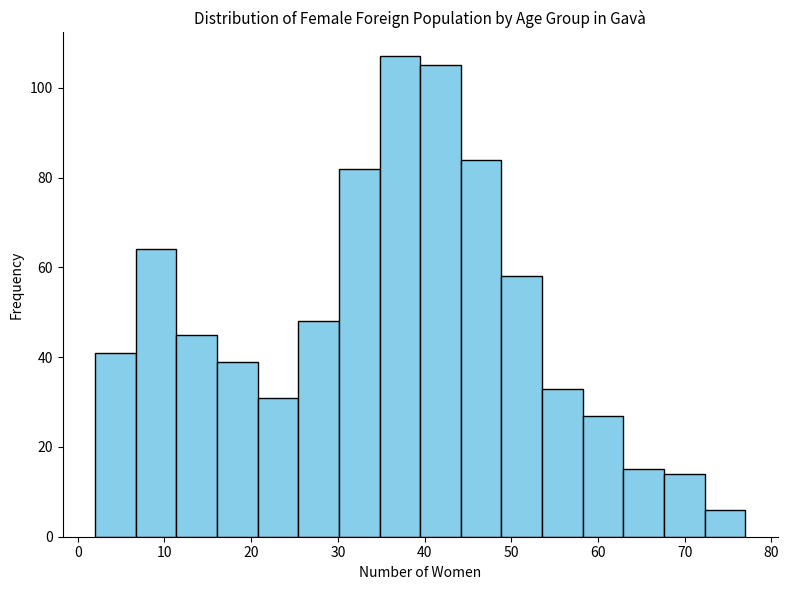

Reading left to right, list every bar in this chart as the range it spans on the x-axis followed by its height. Neither the bar edges nor the heights are printed on the chart, so give them approximately, as read against the axes.

2 to 7: 42
7 to 11: 64
11 to 16: 46
16 to 21: 40
21 to 25: 32
25 to 30: 48
30 to 35: 82
35 to 40: 108
40 to 44: 106
44 to 49: 84
49 to 54: 58
54 to 58: 34
58 to 63: 28
63 to 68: 16
68 to 72: 14
72 to 77: 6